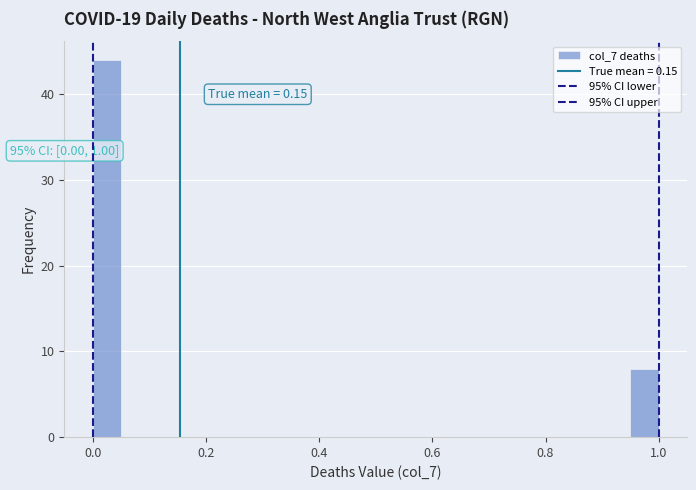

Around what value on the x-axis is the tallest bar? Give the approximate position of its centre, as read against the axis.

0.02